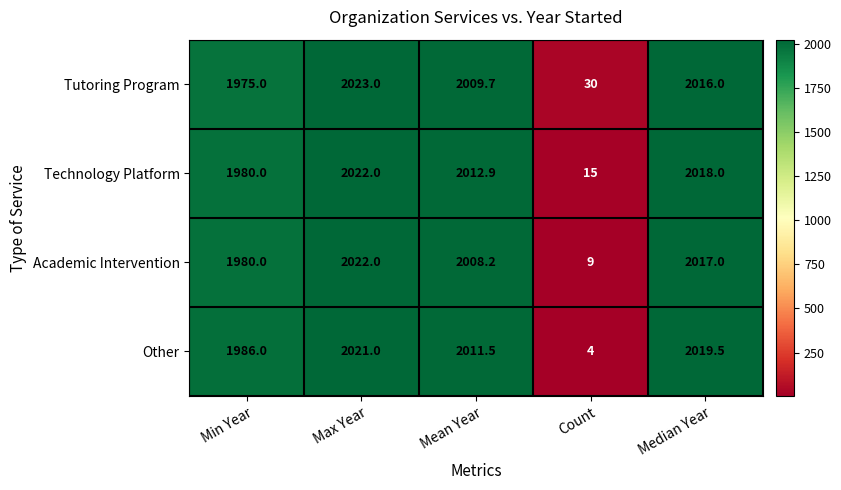

What is the sum of the Tutoring Program values at Count and Max Year?

2053.0